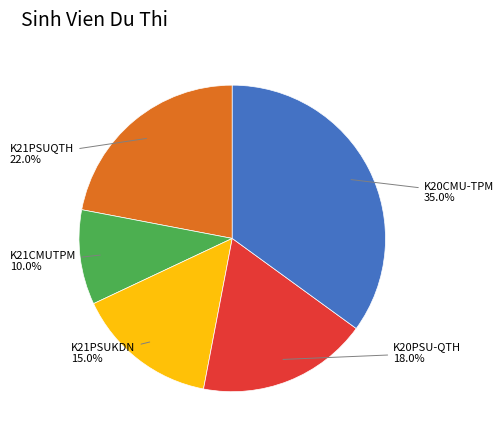

To the nearest percent, what is the average slice percentage?

20%